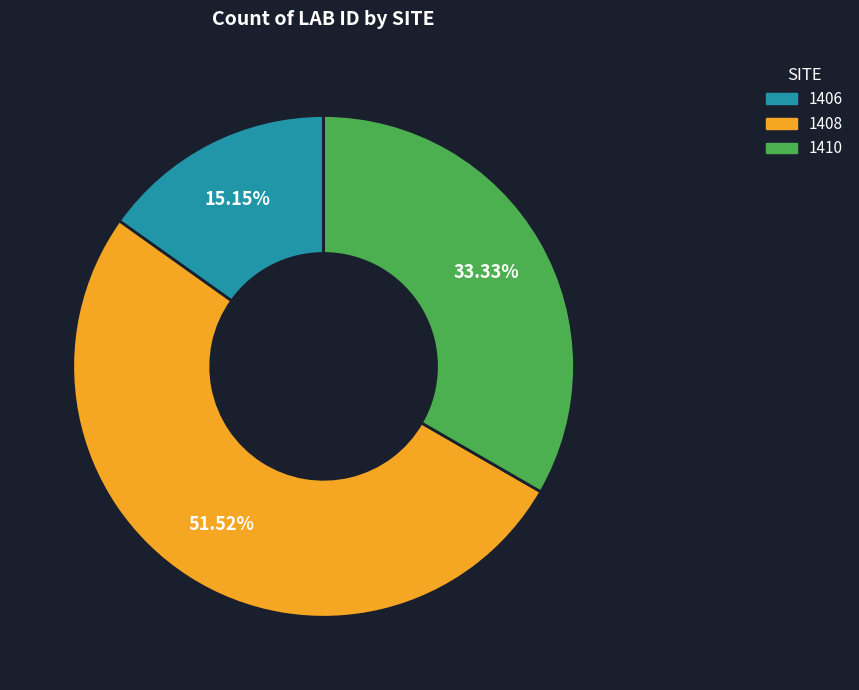

What percentage is the 1410 slice, to the nearest percent?

33%